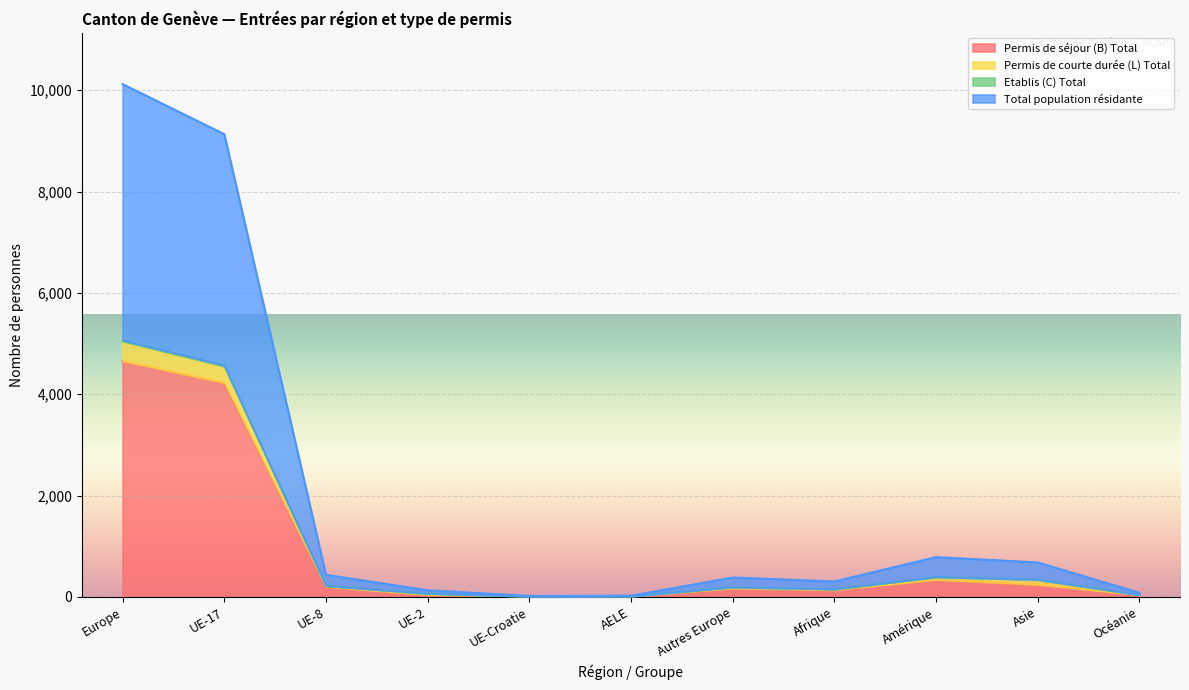

Which category has the highest value in the Permis de séjour (B) Total series?

Europe